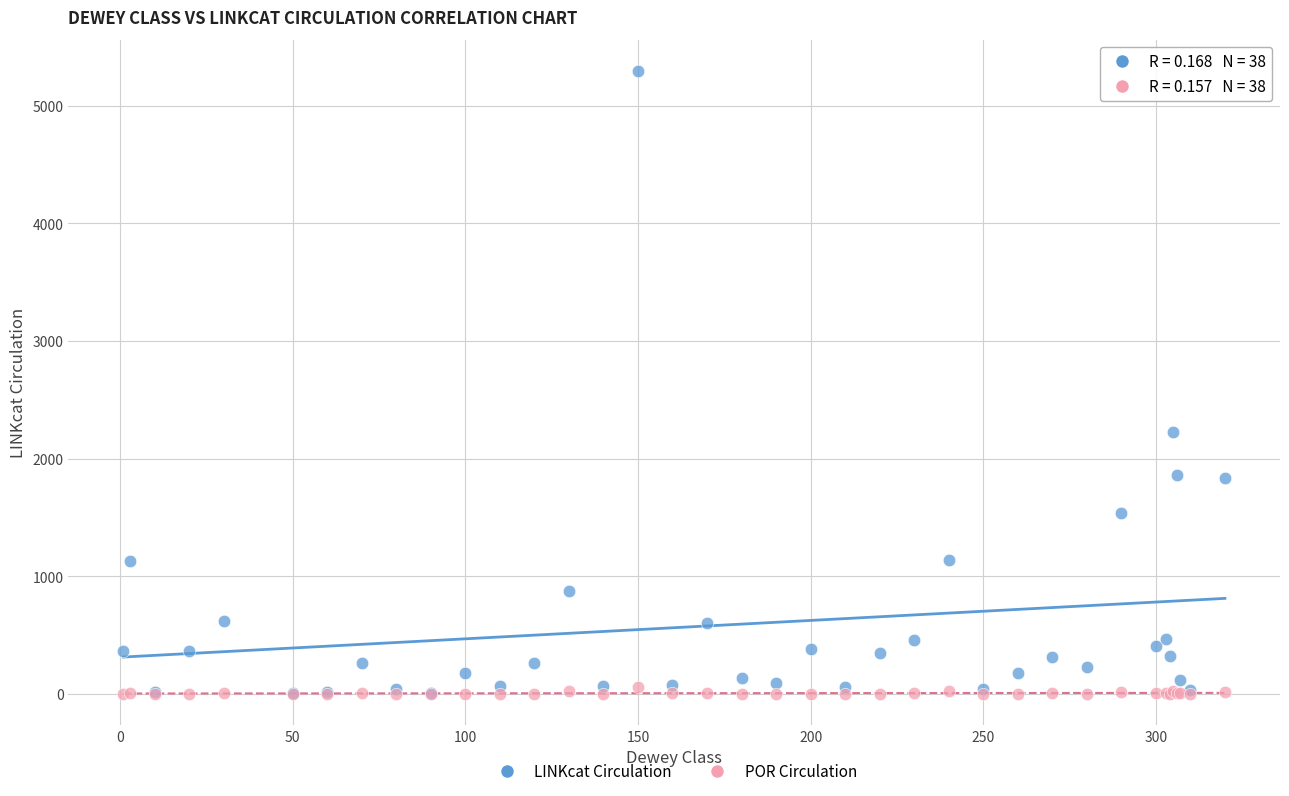

Across all series, what Y value is closest to 2647?

2222